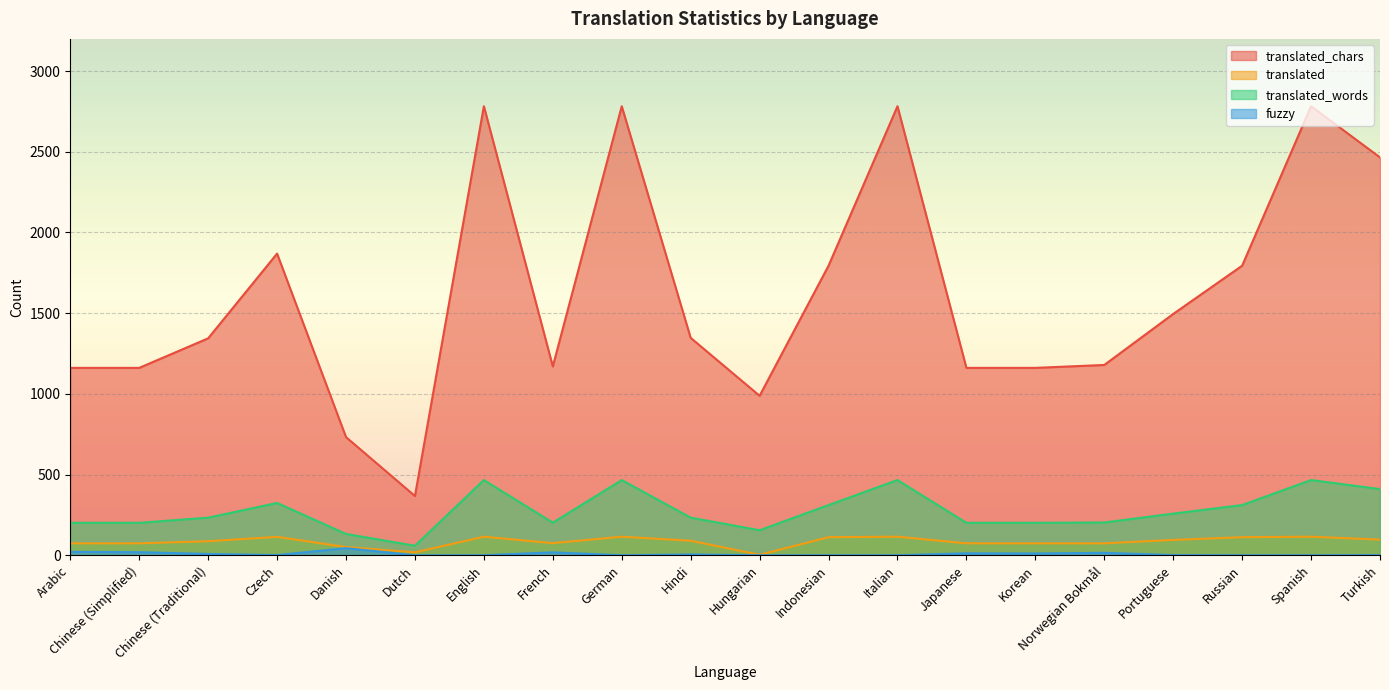

Reading right to left, list all the values displayed in this chart.

translated_chars: 2465	2782	1794	1495	1179	1161	1161	2782	1794	988	1347	2782	1170	2782	367	732	1869	1344	1161	1161
translated: 97	115	112	95	74	74	74	115	112	3	90	115	75	115	18	51	114	87	74	74
translated_words: 410	466	311	258	203	201	201	466	311	155	233	466	202	466	59	132	324	233	201	201
fuzzy: 1	0	0	1	15	11	12	0	0	0	5	0	18	0	0	44	1	8	19	21